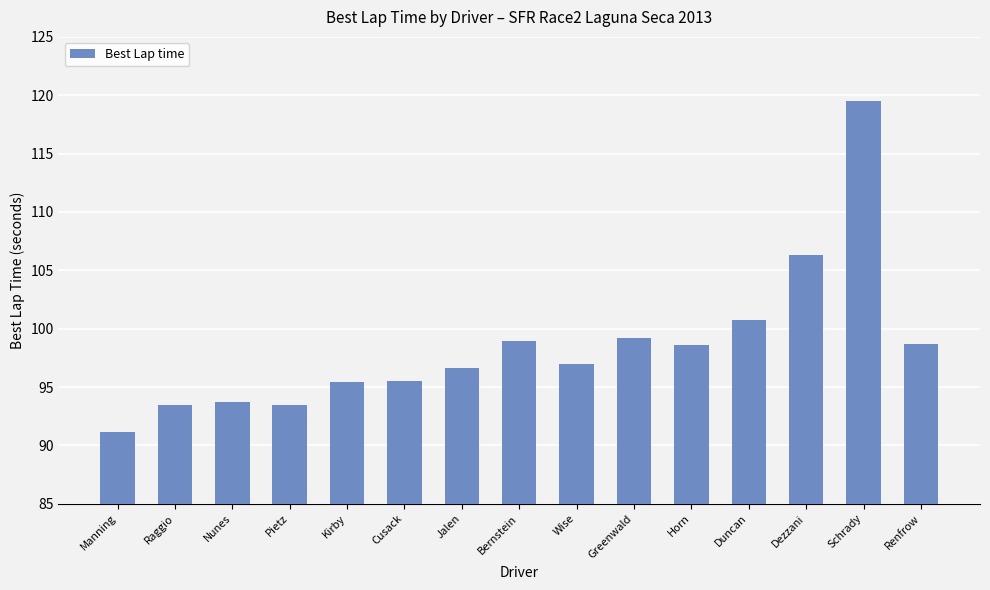

What is the label of the 13th bar from the right?

Nunes